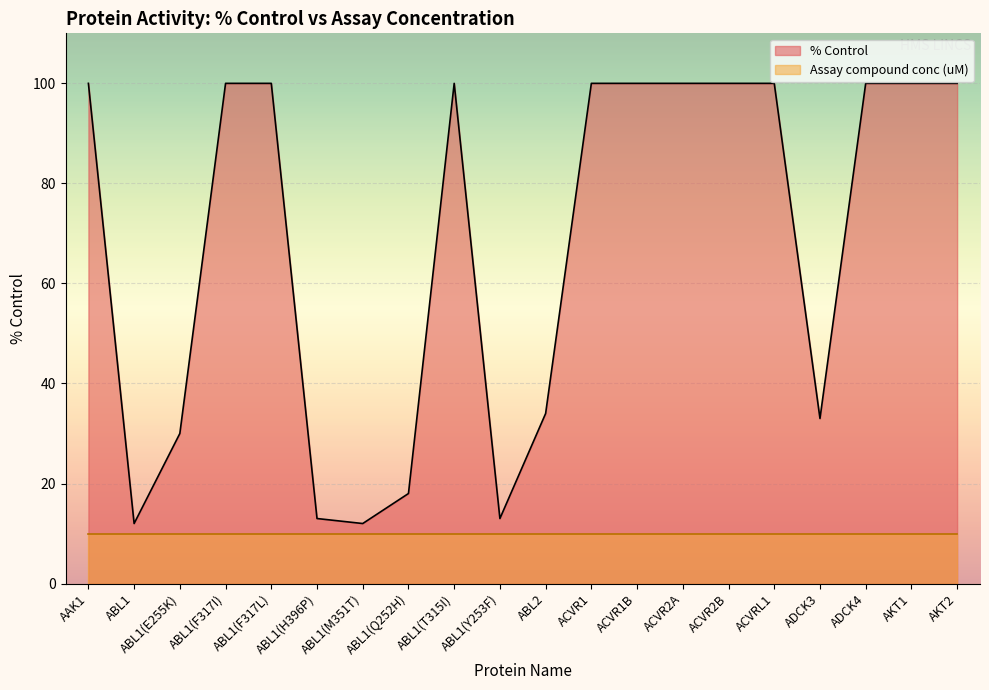

What is the minimum value shown in the chart?

10